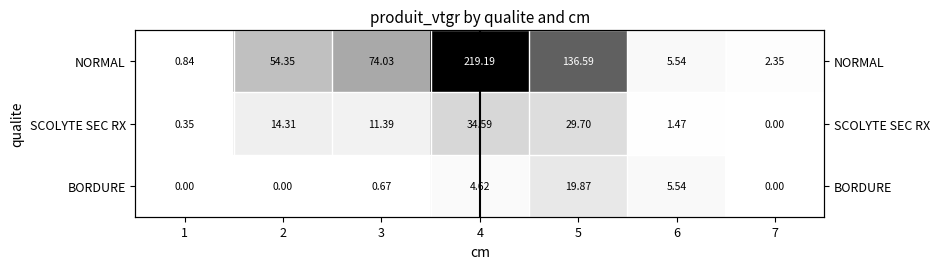

At which category does the chart reach its peak across all series?

4